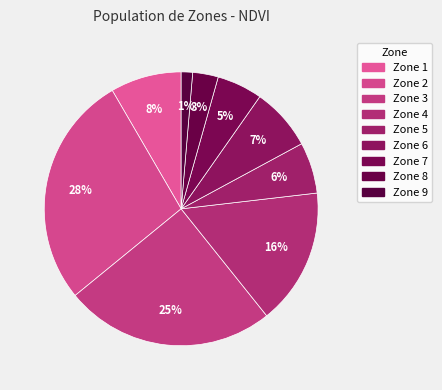

Rank the categories by value from lowest to highest.

Zone 9, Zone 8, Zone 7, Zone 5, Zone 6, Zone 1, Zone 4, Zone 3, Zone 2